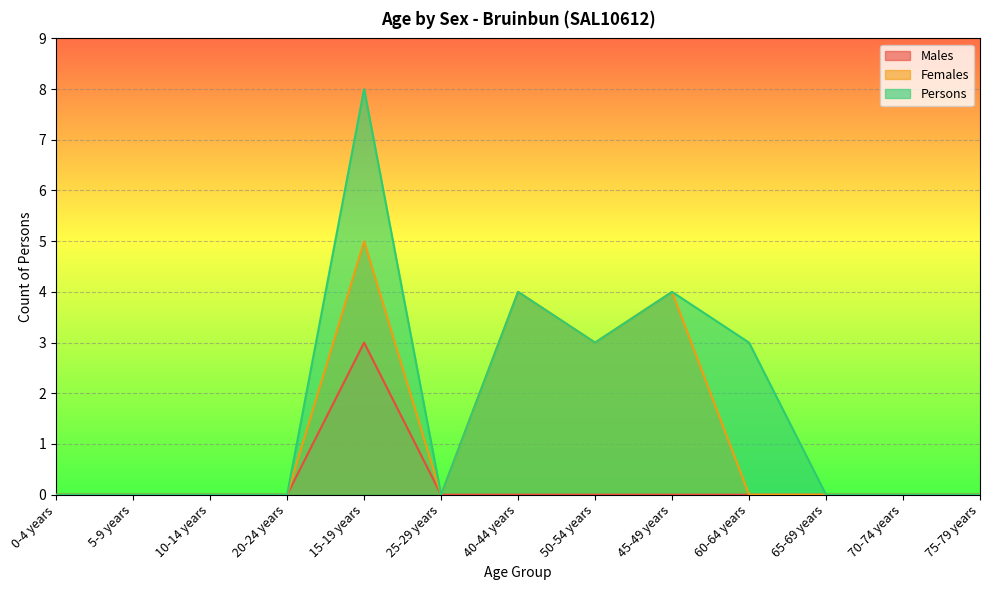

At 40-44 years, list the series in order from largest to smallest.

Females, Persons, Males